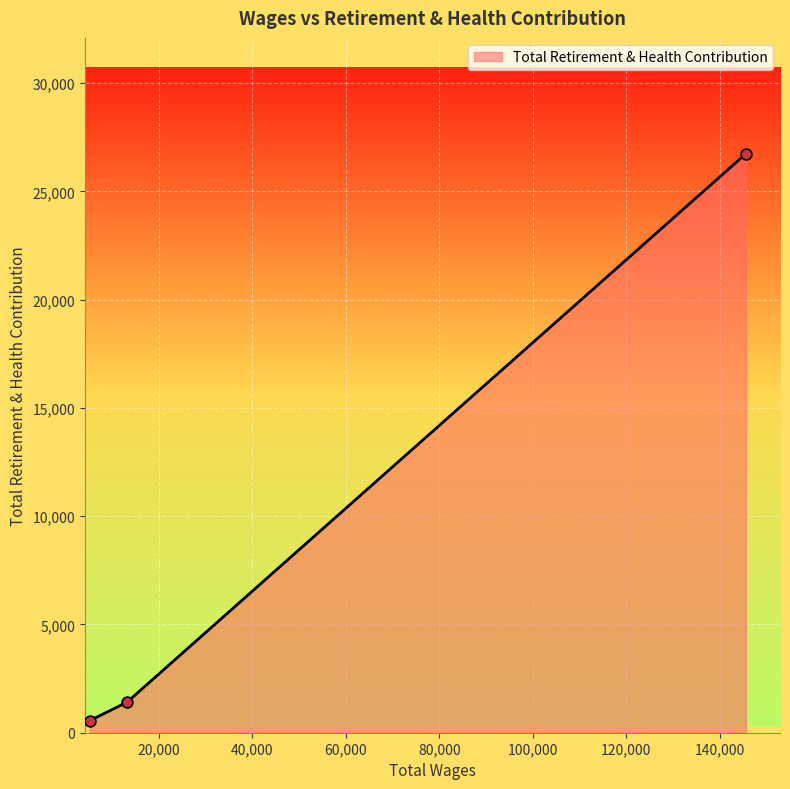

What is the difference between the second highest and minimum values?

859